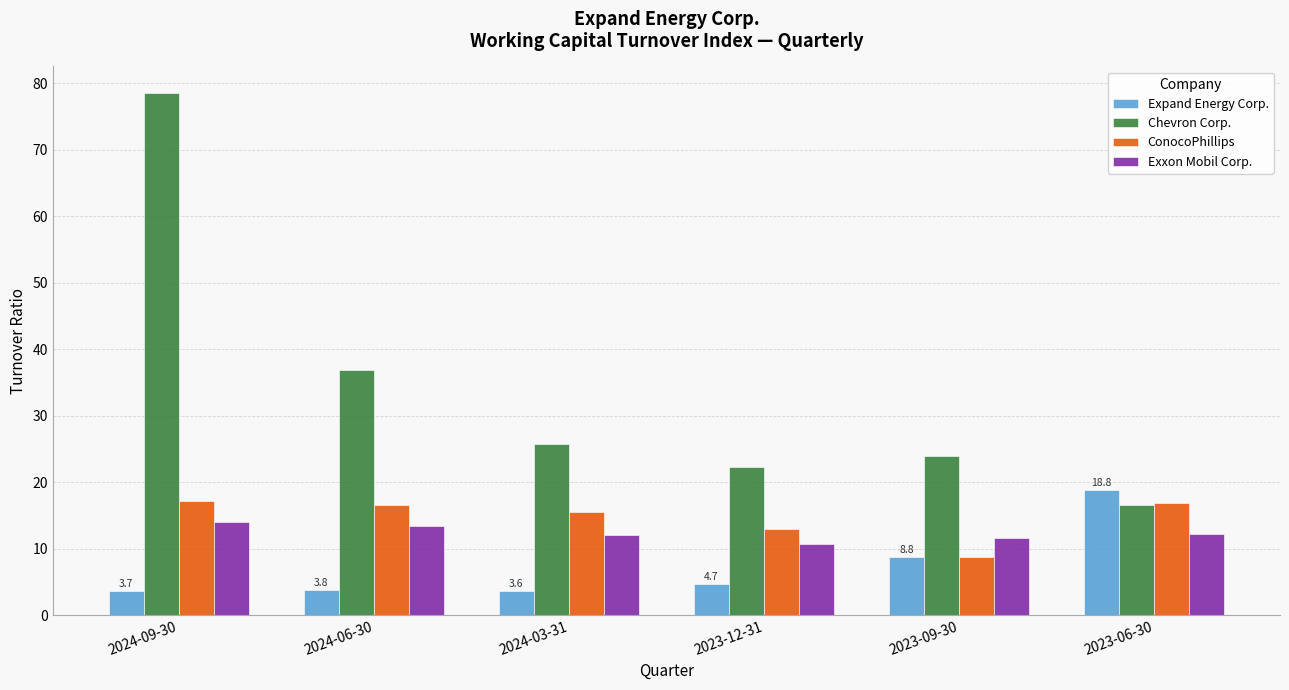

At which category is the sum across all series the highest?

2024-09-30